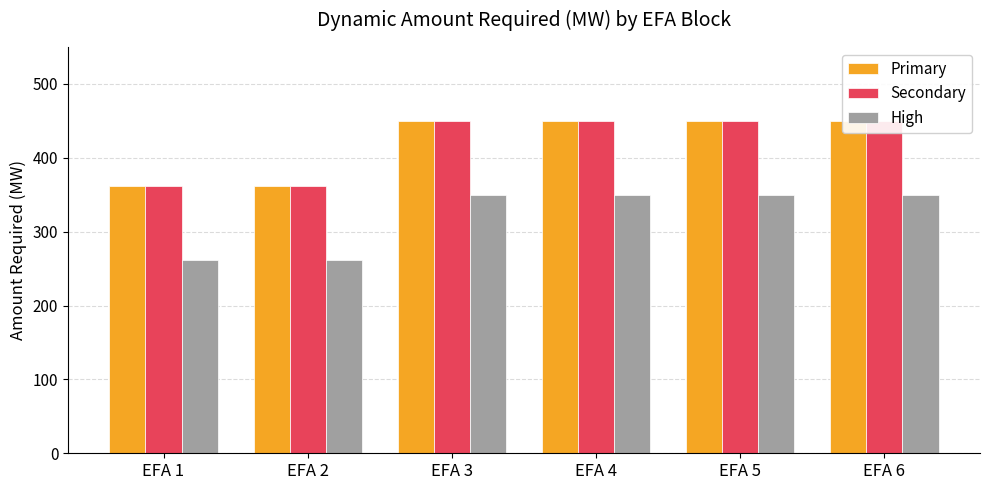

True or false: Primary has a value of 88 at EFA 2.

False